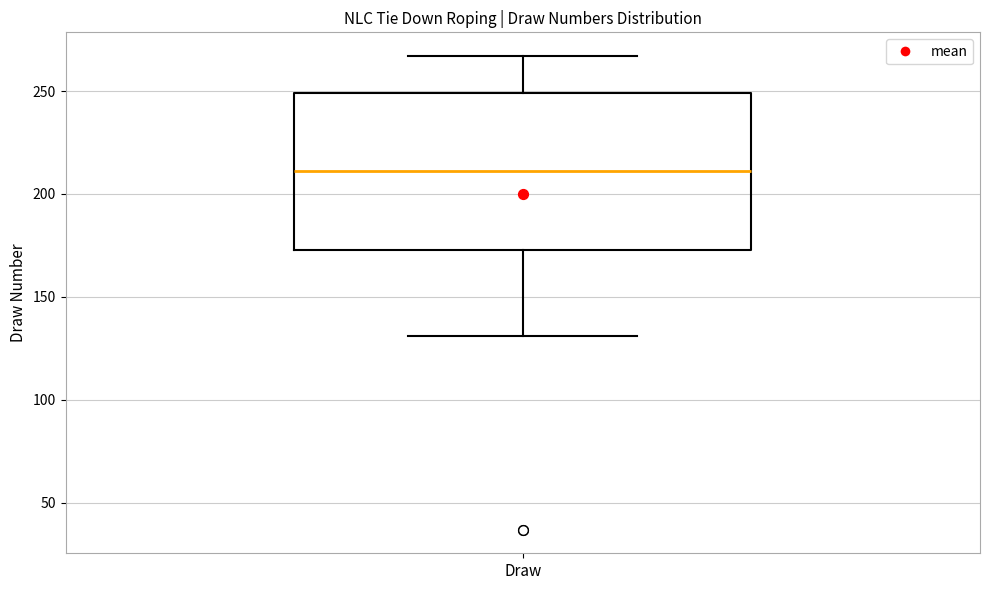

Read this box plot against the y-axis: the position of the median line, the range covered by the box, and the ends of both whiskers. The values are not printed on the chart, so give them approximately, as read against the axis.

median 210, box 175 to 250, whiskers 130 to 265